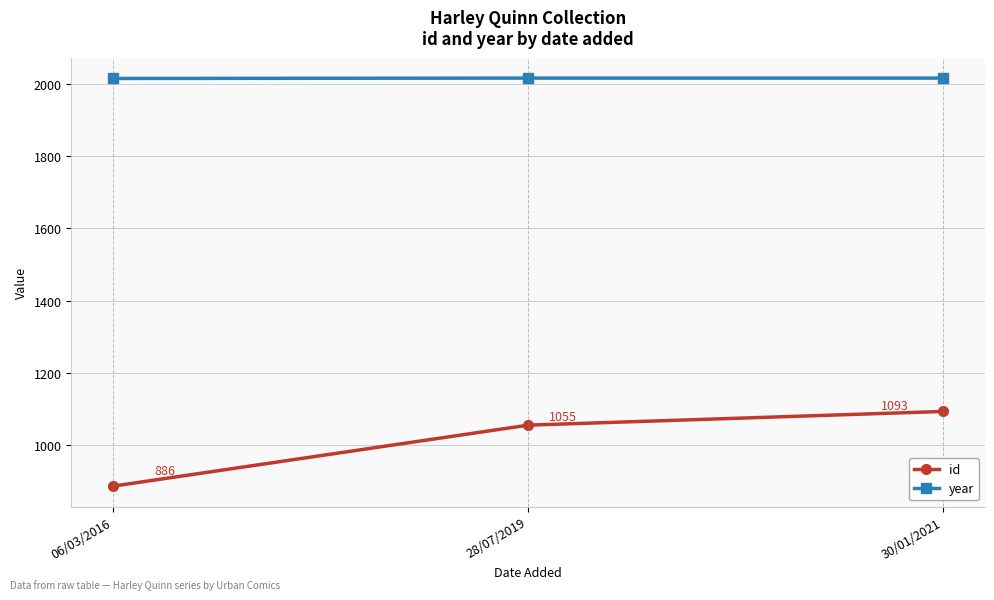

Reading left to right, transcribe all the data shown in this chart.

id: 886	1055	1093
year: 2015	2016	2016